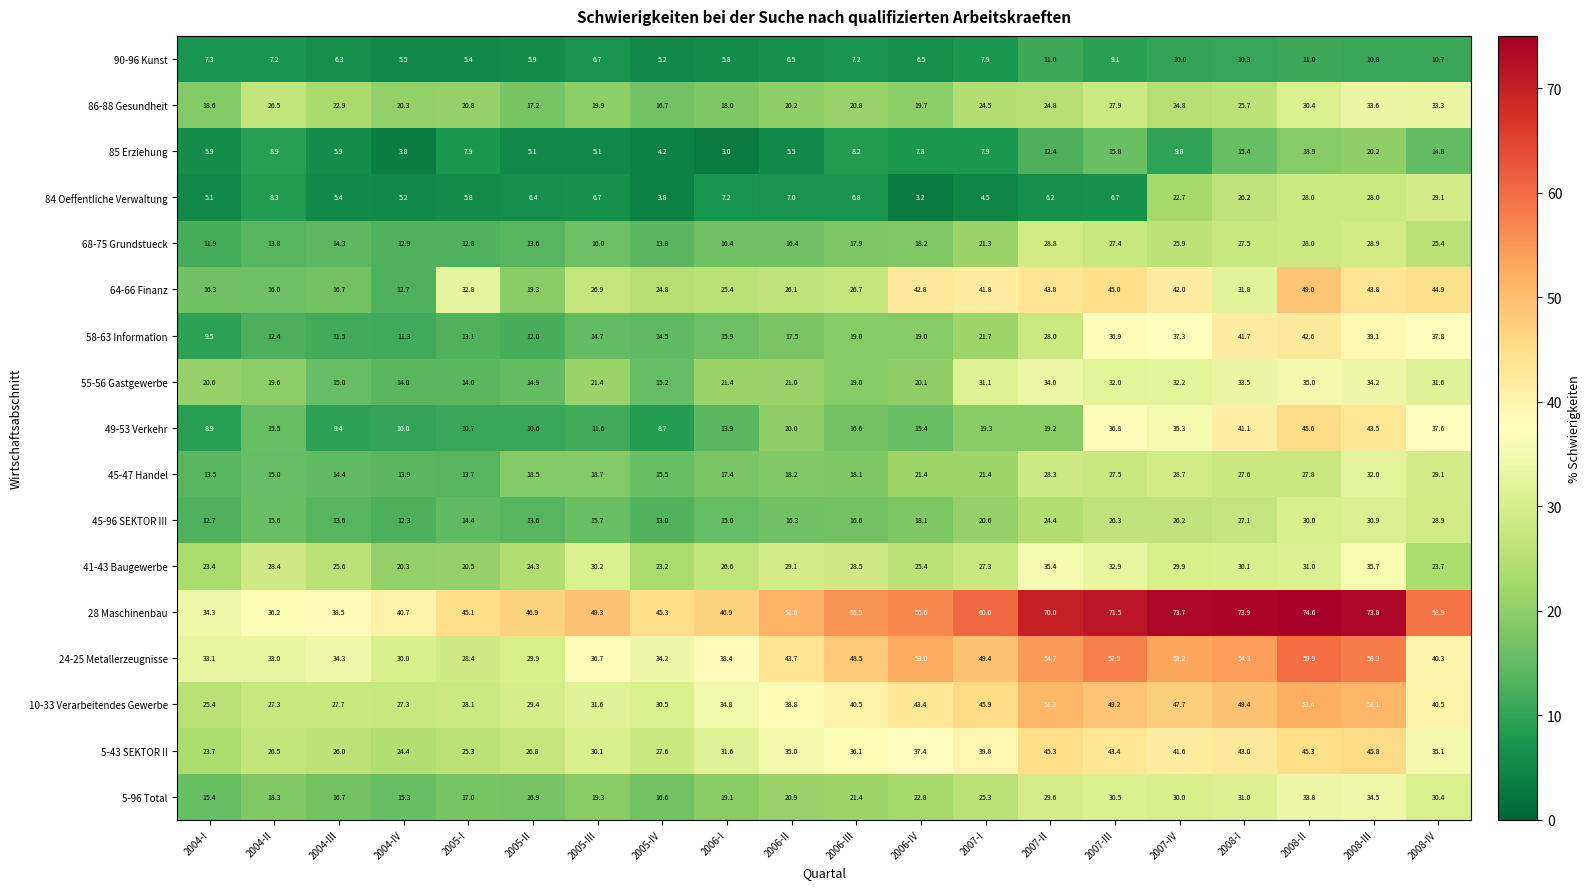

True or false: 49-53 Verkehr has a value of 35.3 at 2007-IV.

True